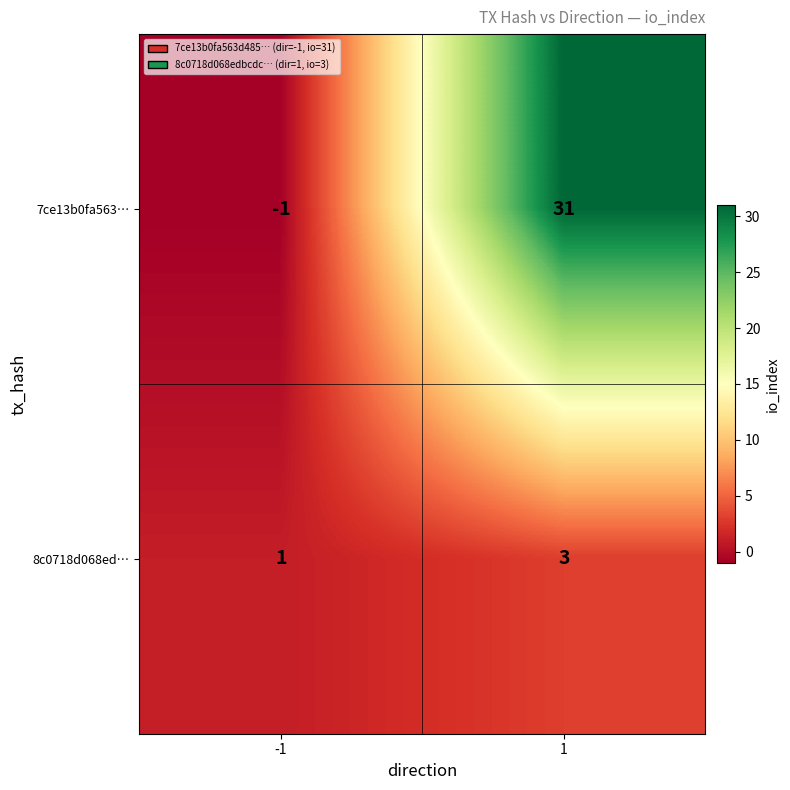

List the series in order of their peak value, lowest first.

8c0718d068ed…, 7ce13b0fa563…